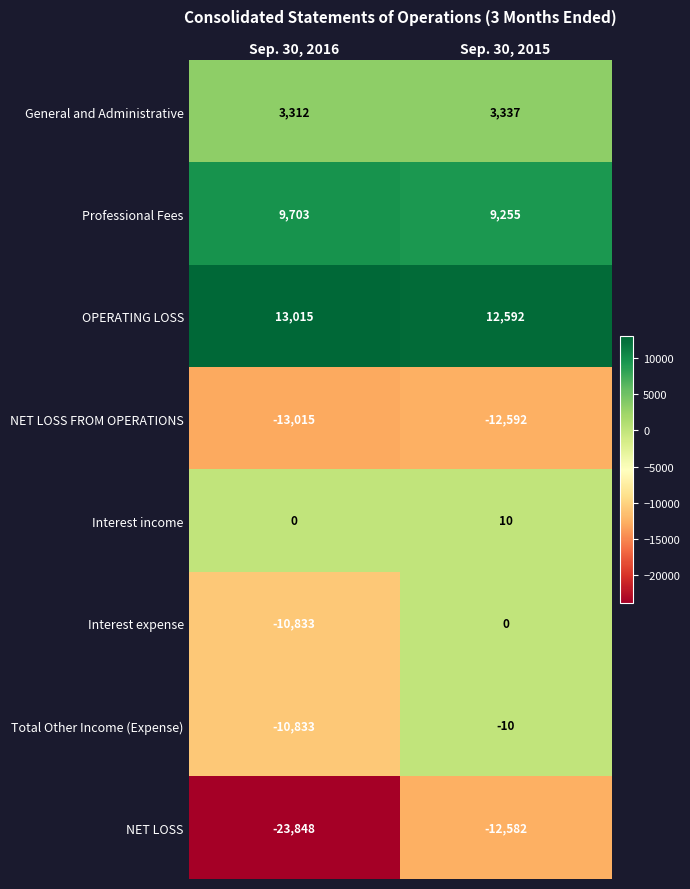

What is the difference between the highest and lowest values at Sep. 30, 2016?

36863